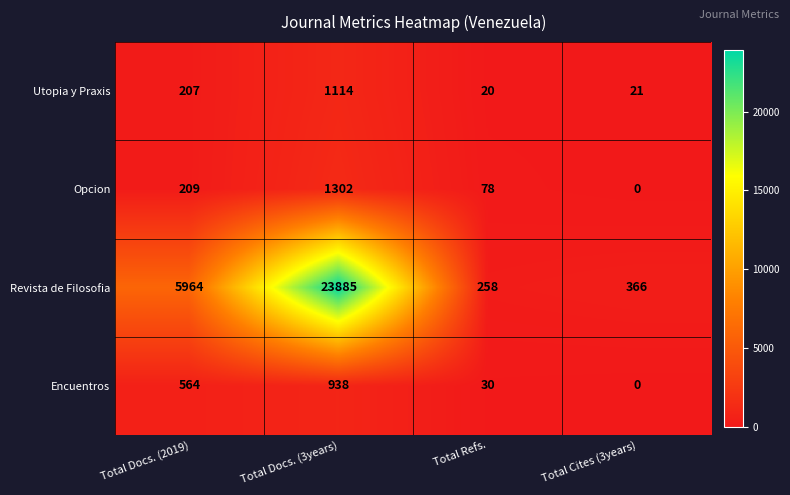

What is the difference between the maximum and minimum values in the Utopia y Praxis series?

1094